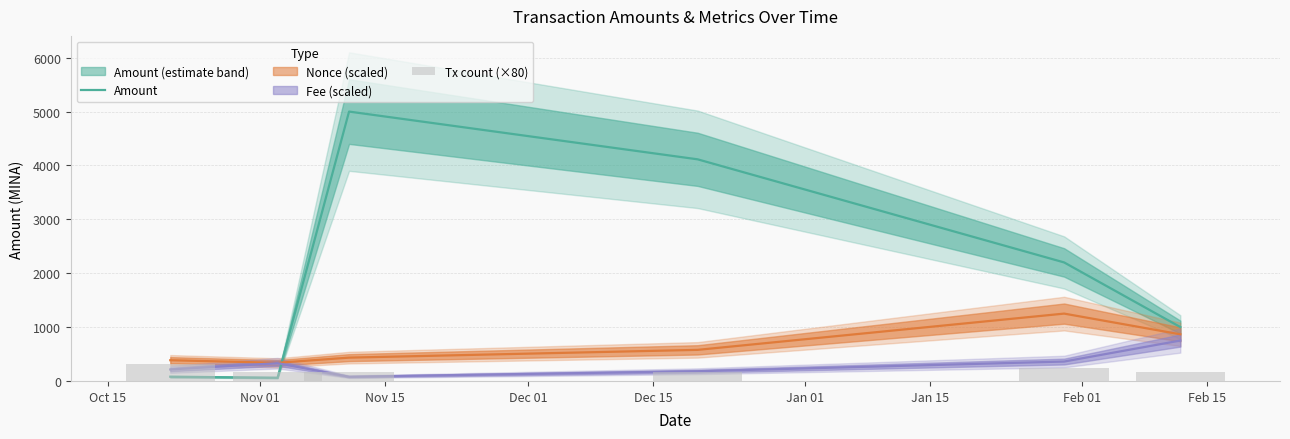

Count the number of categories in the chart.

6